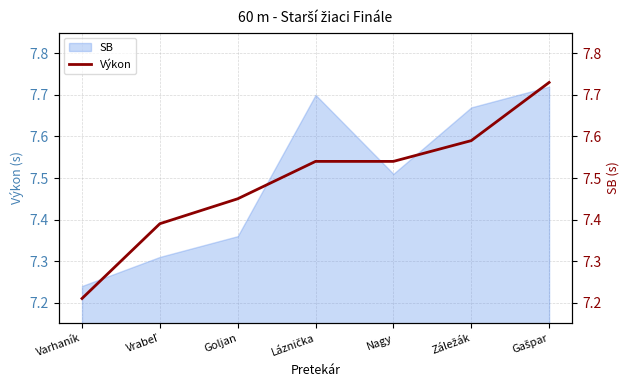

What is the approximate value at Goljan?

7.5